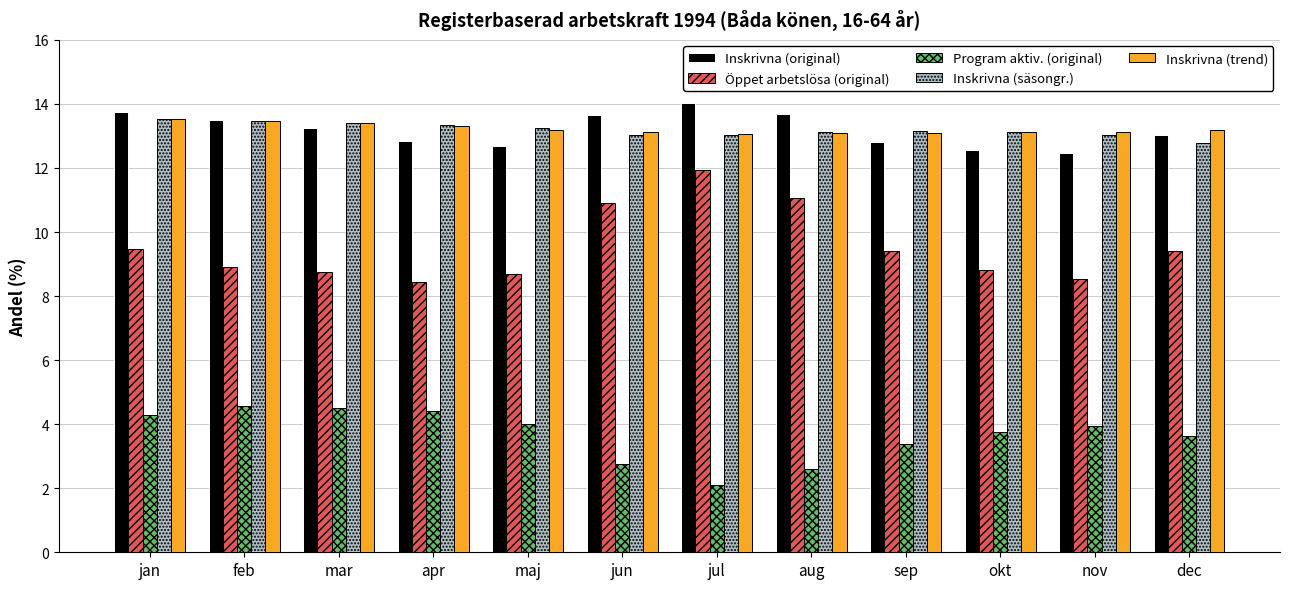

What is the label of the 9th bar from the right?

apr